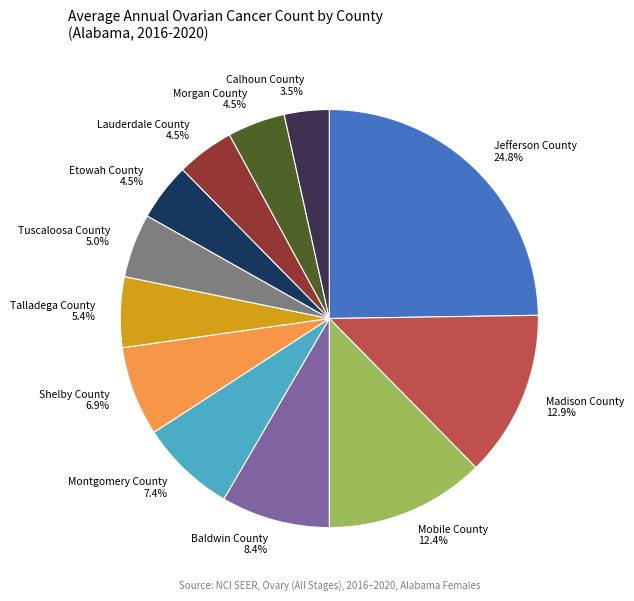

Does any single category account for the majority?

No